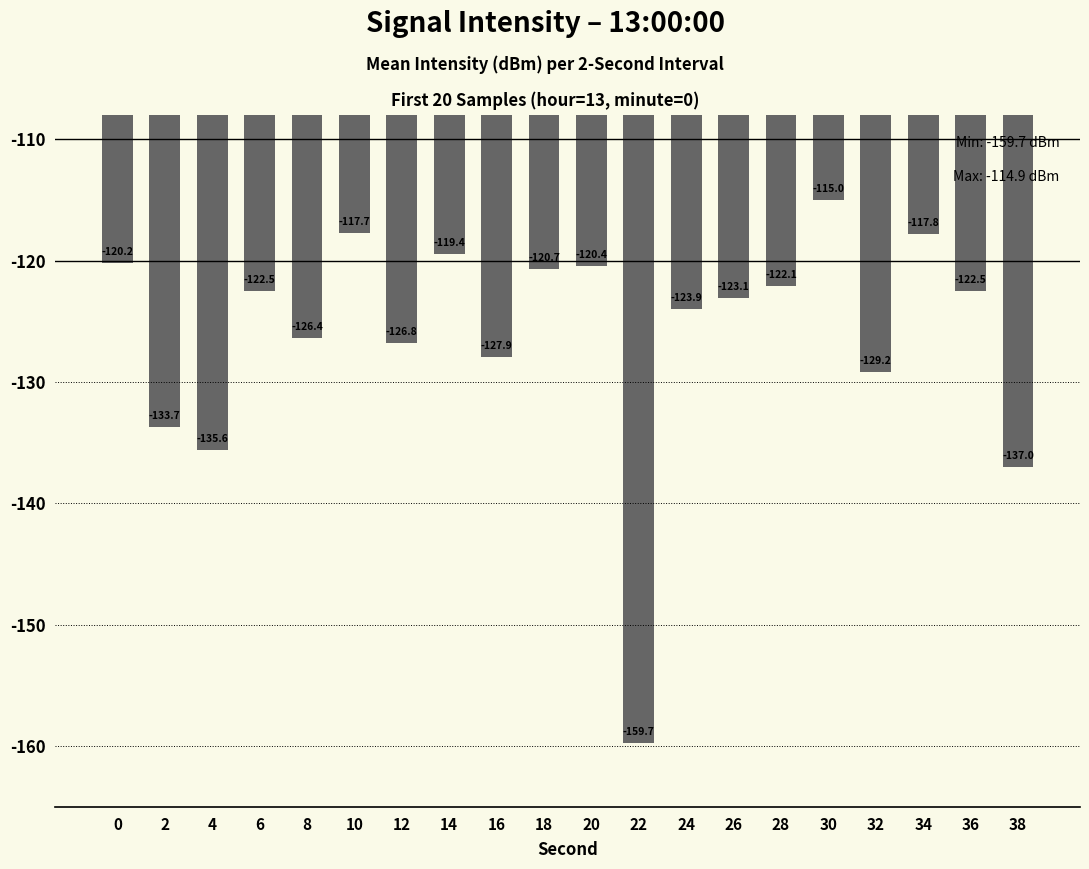

Which label corresponds to the smallest value in the chart?

22